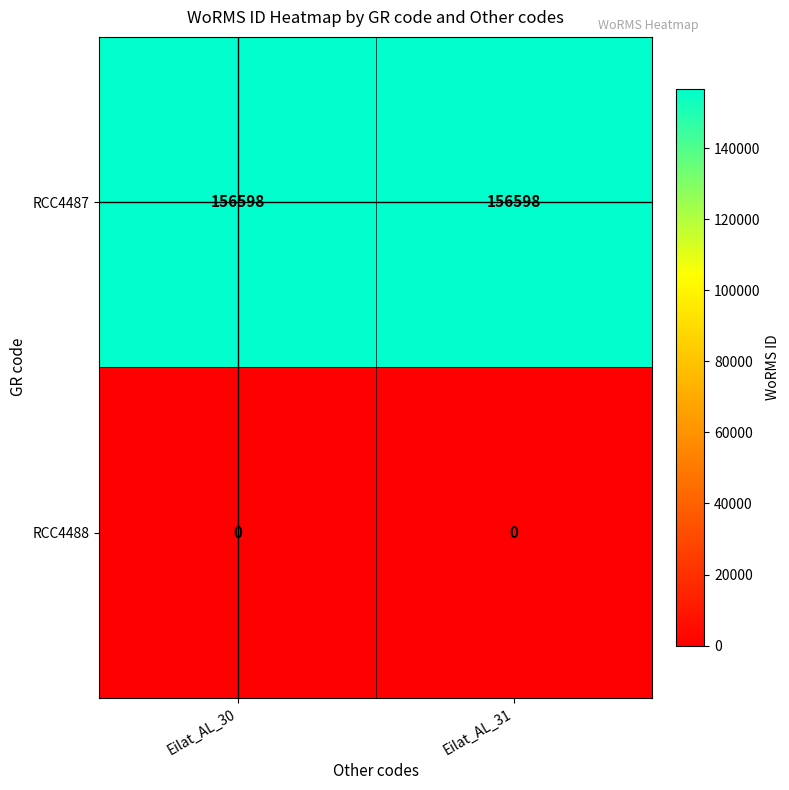

What is the difference between the highest and lowest values at Eilat_AL_31?

156598